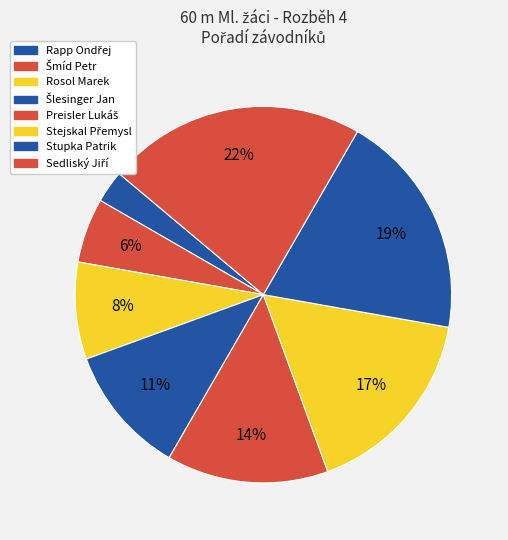

What is the total percentage of Sedliský Jiří and Rapp Ondřej?

25.0%